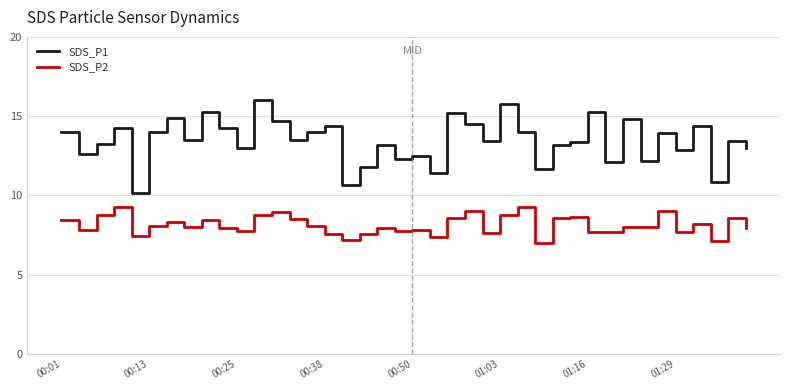

True or false: SDS_P2 and SDS_P1 cross at least once.

False